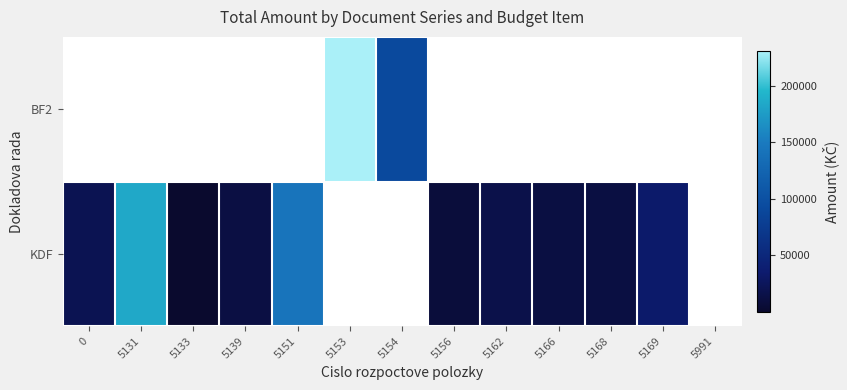

At which category does the chart reach its minimum across all series?

5133